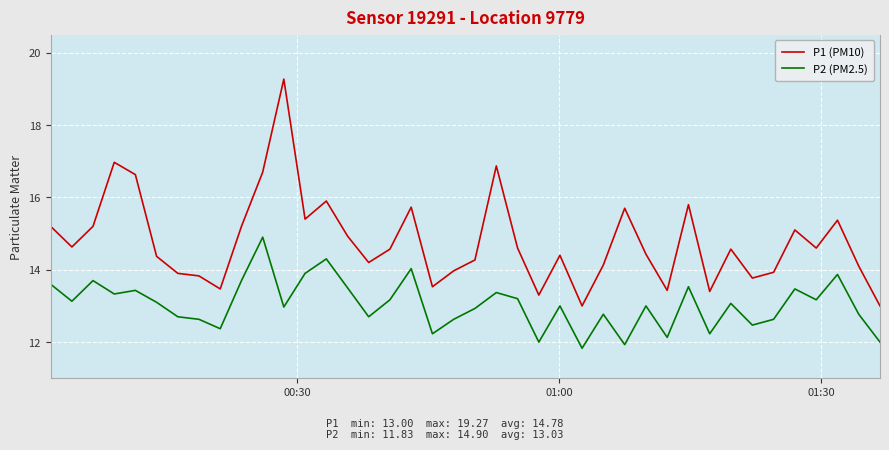

What are all the series names shown in the legend?

P1 (PM10), P2 (PM2.5)